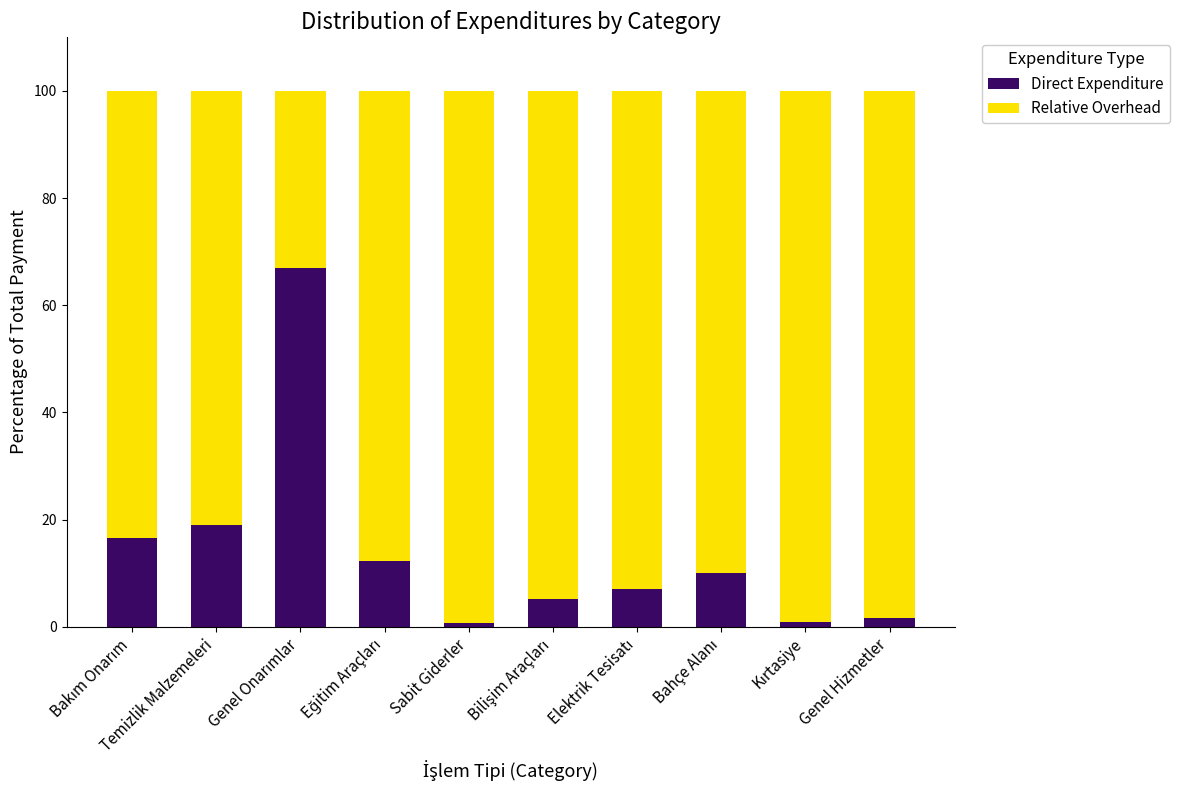

How many distinct data groups are displayed?

2